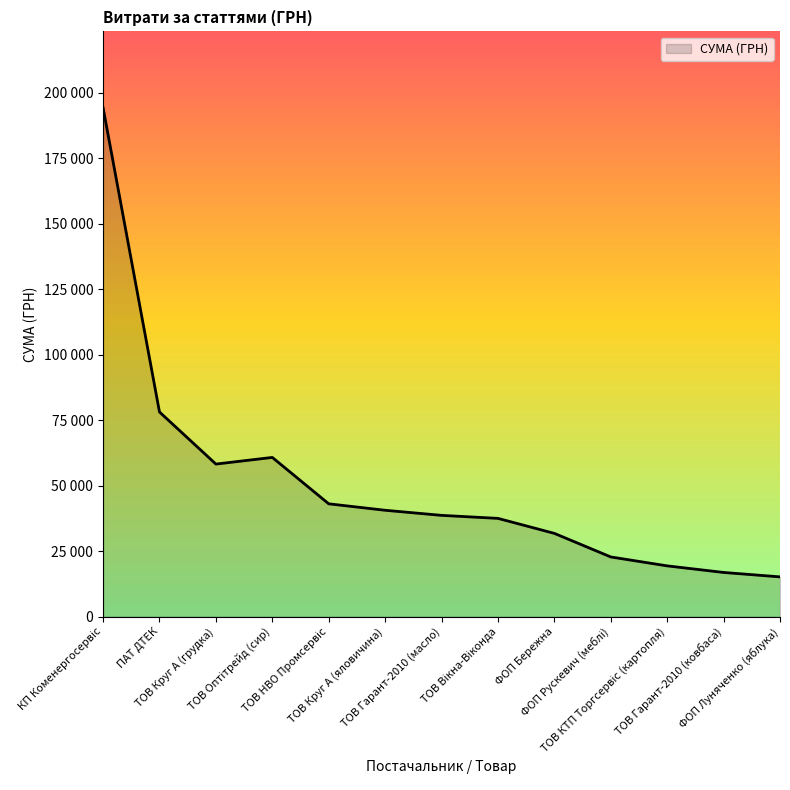

What is the maximum value shown in the chart?

194251.9